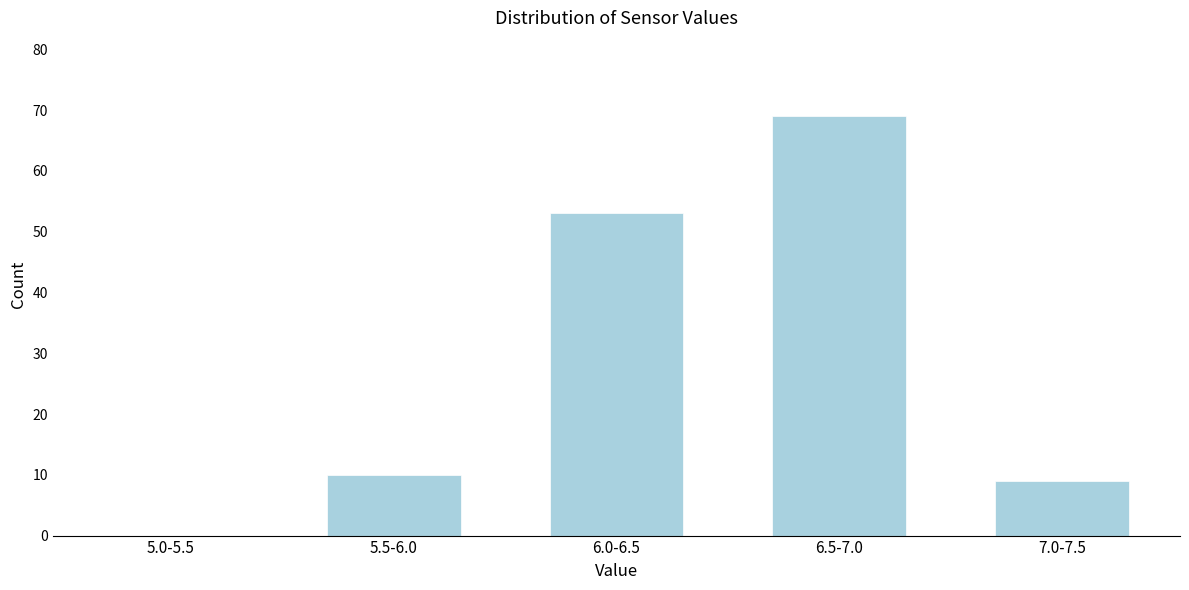

Reading left to right, list all the values displayed in this chart.

5.0-5.5=0	5.5-6.0=10	6.0-6.5=53	6.5-7.0=69	7.0-7.5=9